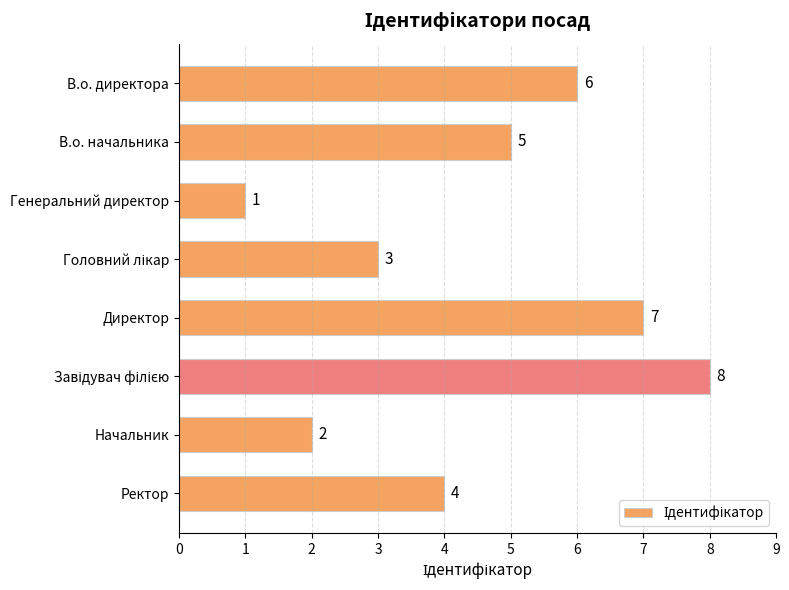

Count the number of data series in this chart.

1